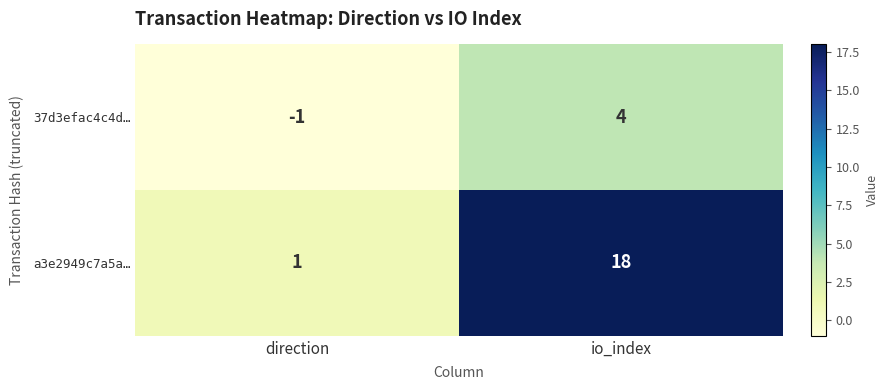

True or false: 37d3efac4c4d… has a value of -2 at direction.

False